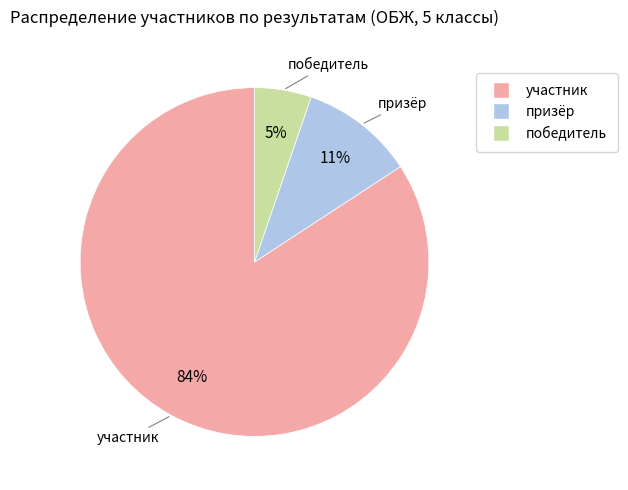

True or false: победитель accounts for 5% of the total.

True